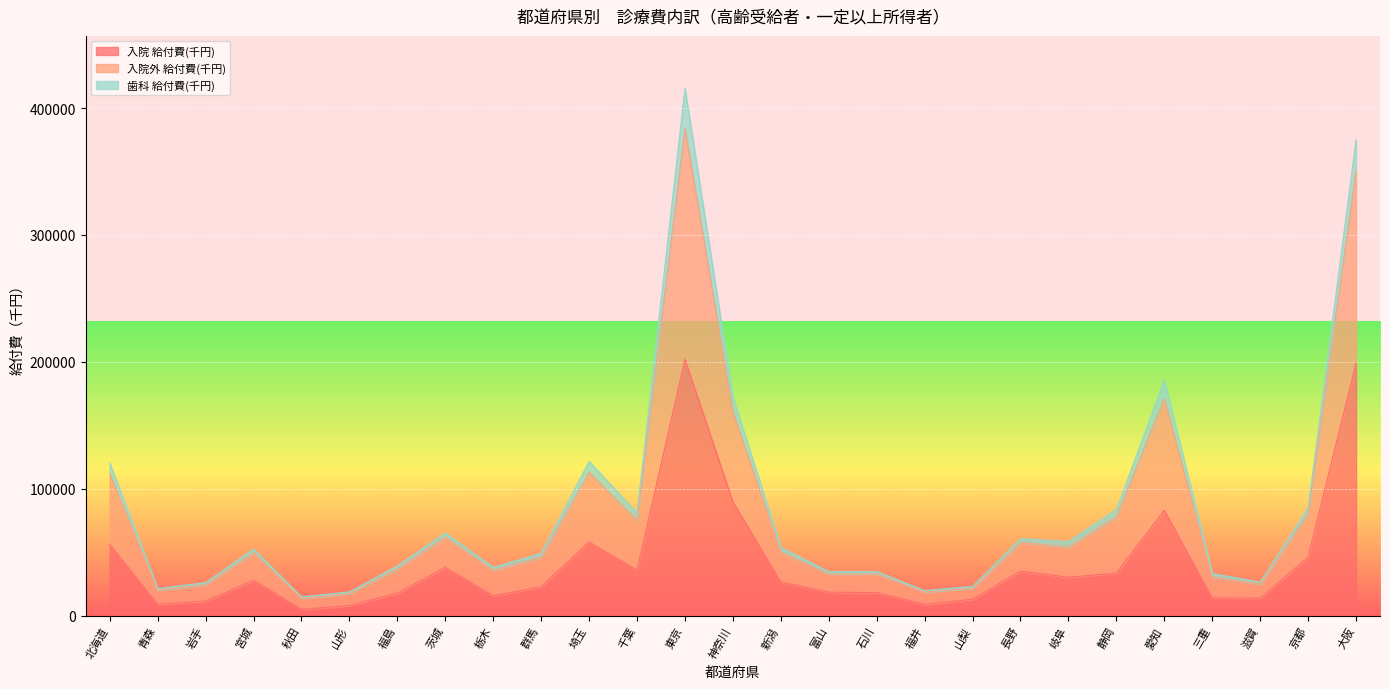

The 入院 給付費(千円) series shows 35731.4 at 千葉. True or false?

True